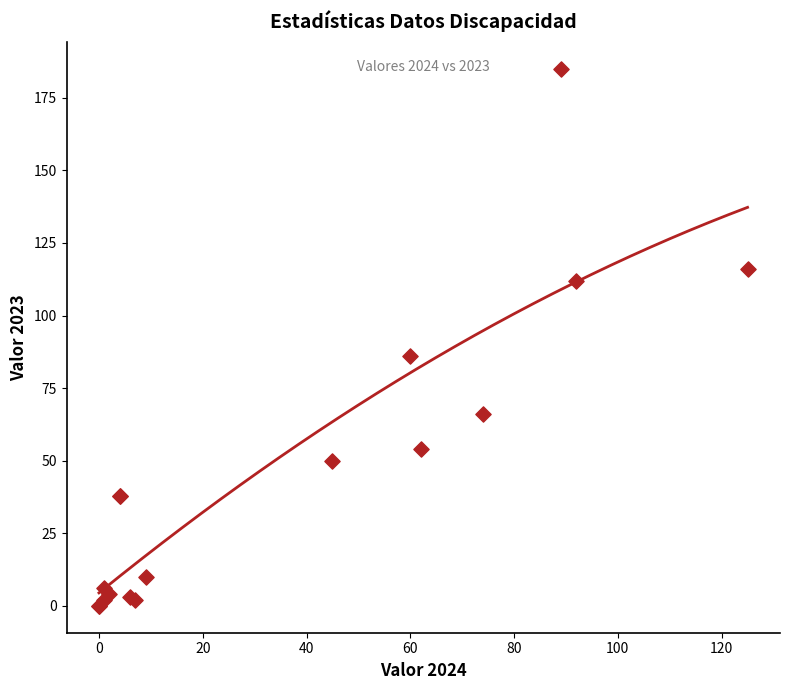

What Y value in the scatter plot is closest to 92?

86